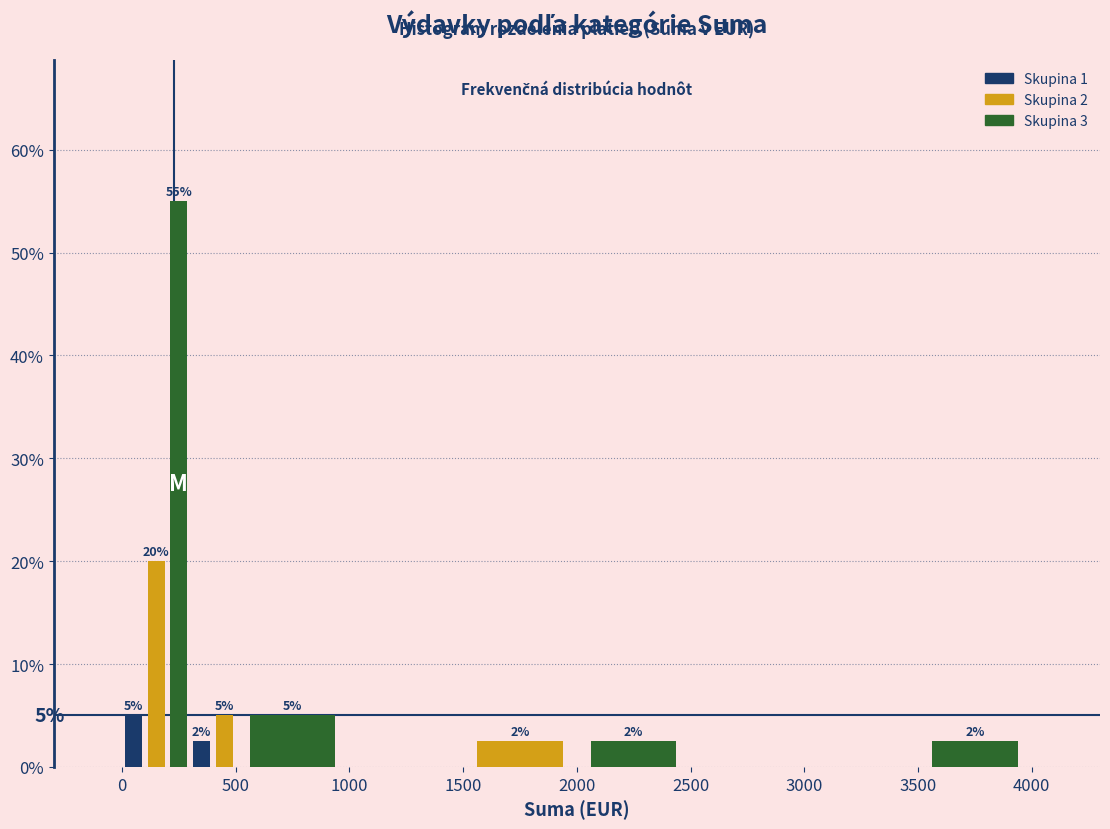

Read against the x-axis, roughly where is the centre of the tallest bar?

250